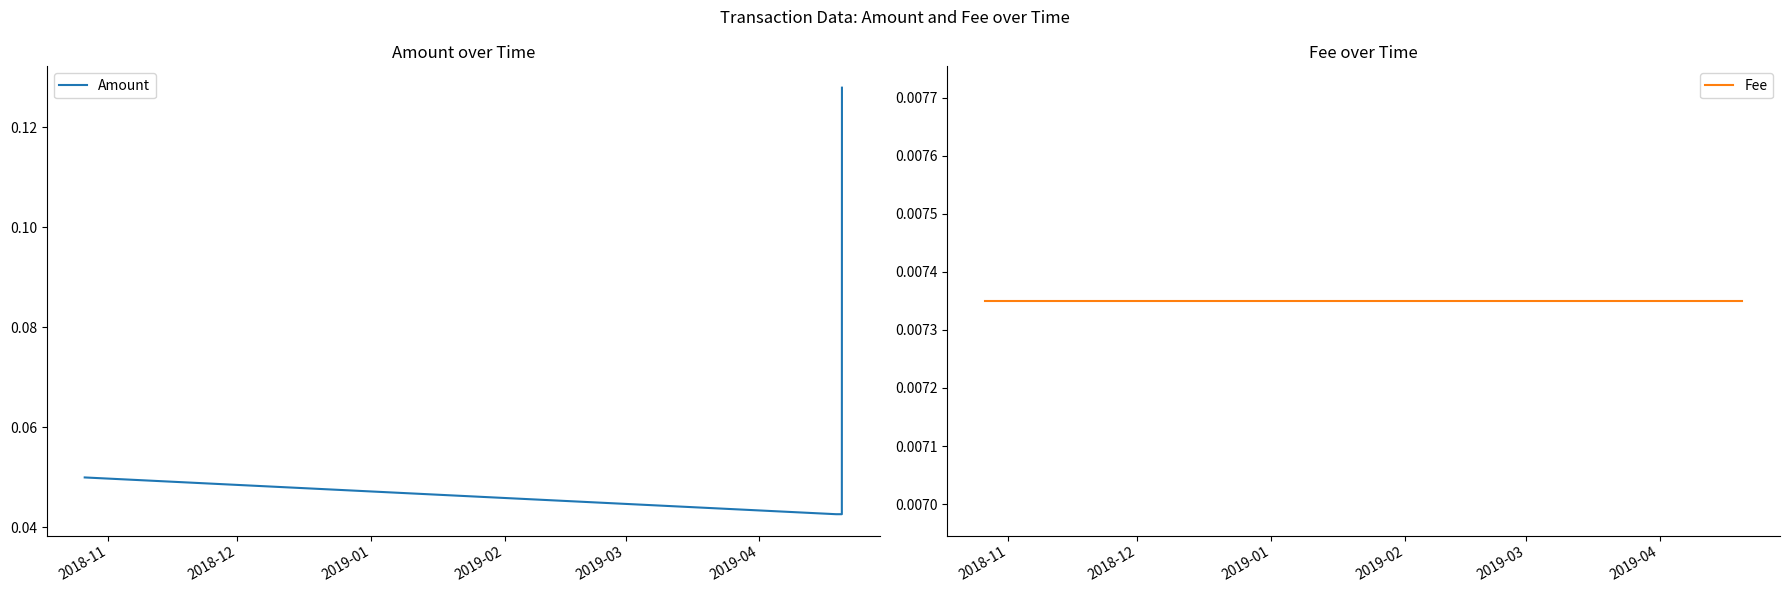

True or false: Amount has more than 2 points higher than both neighbors.

False